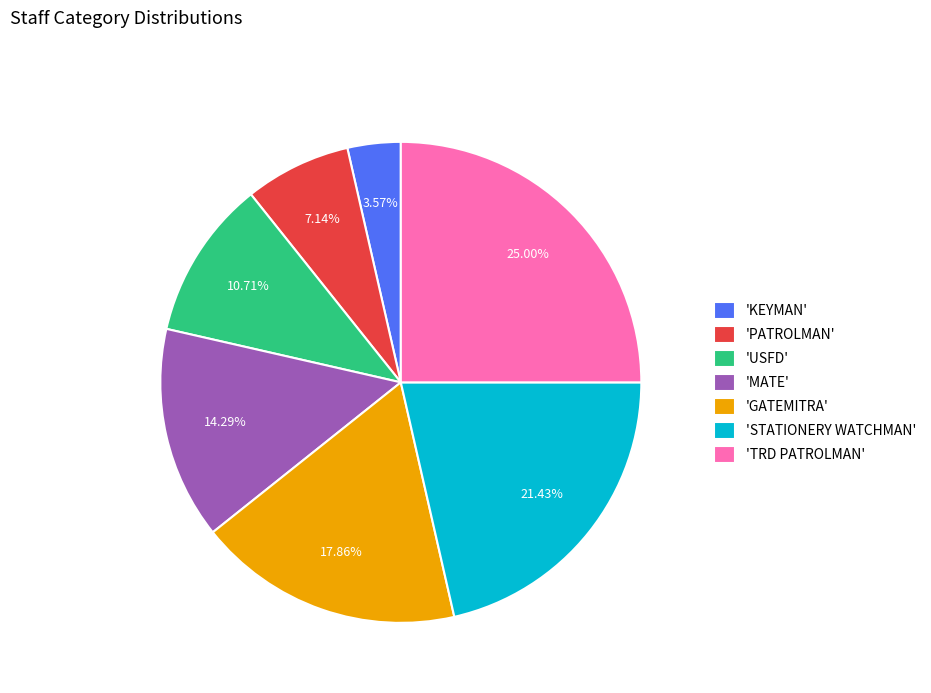

Do 'PATROLMAN' and 'USFD' together represent more than half of the pie?

No